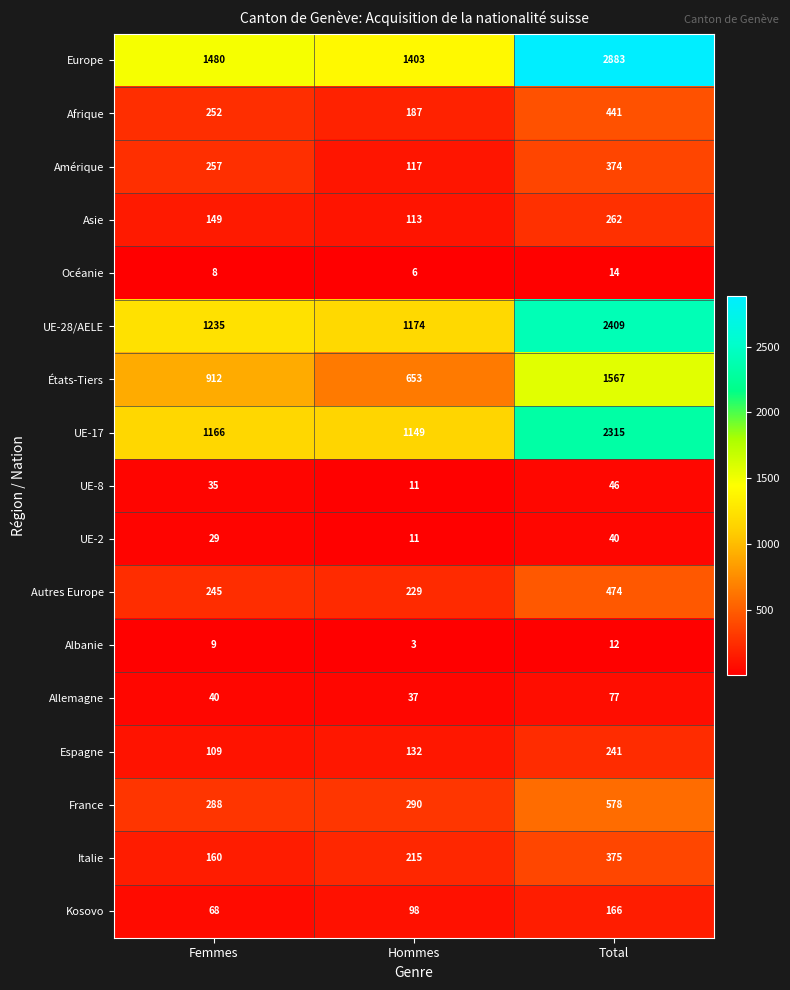

True or false: Kosovo has a value of 60 at Hommes.

False